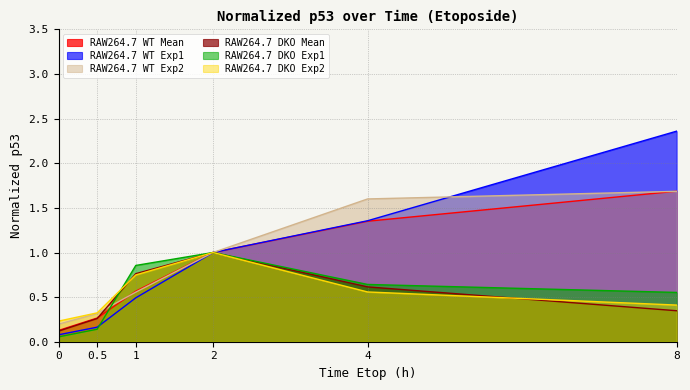

At which category is the sum across all series the highest?

8